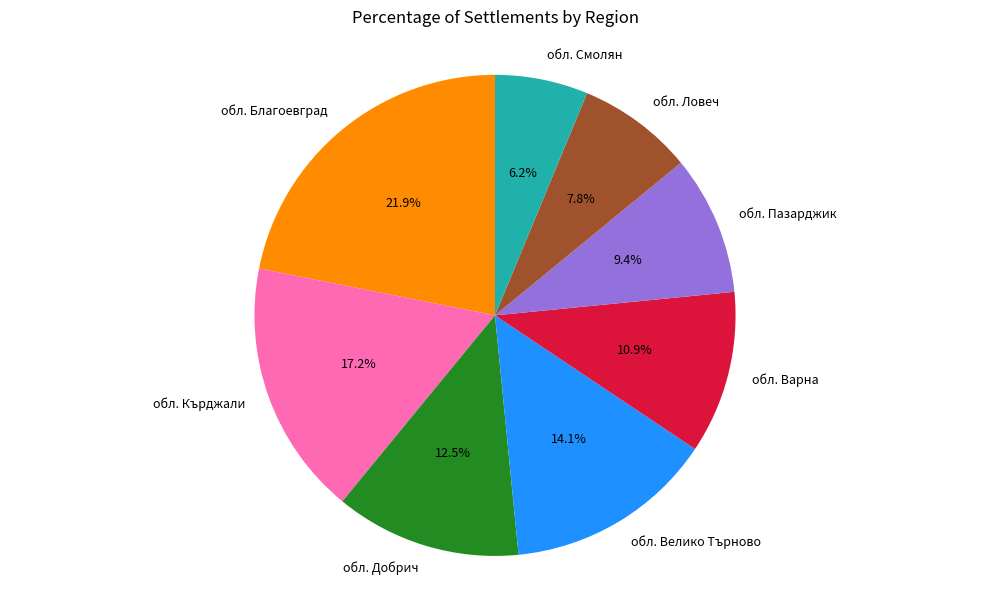

Is it true that обл. Смолян is 6% of the pie?

True